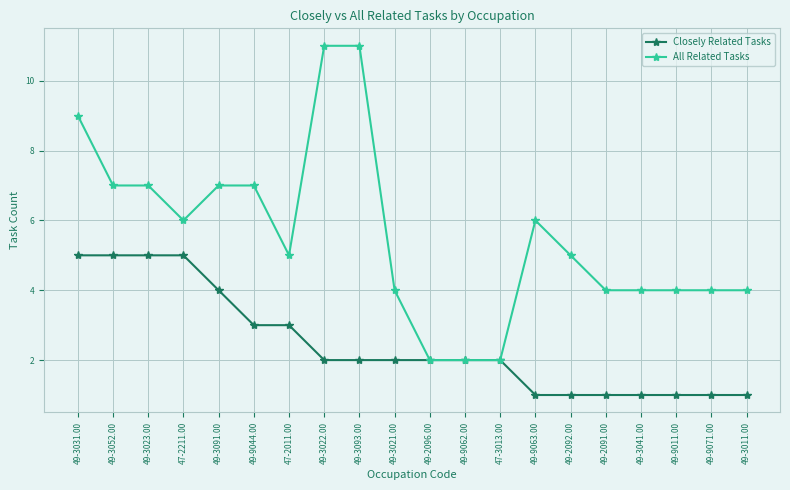

How many lines are shown in the chart?

2